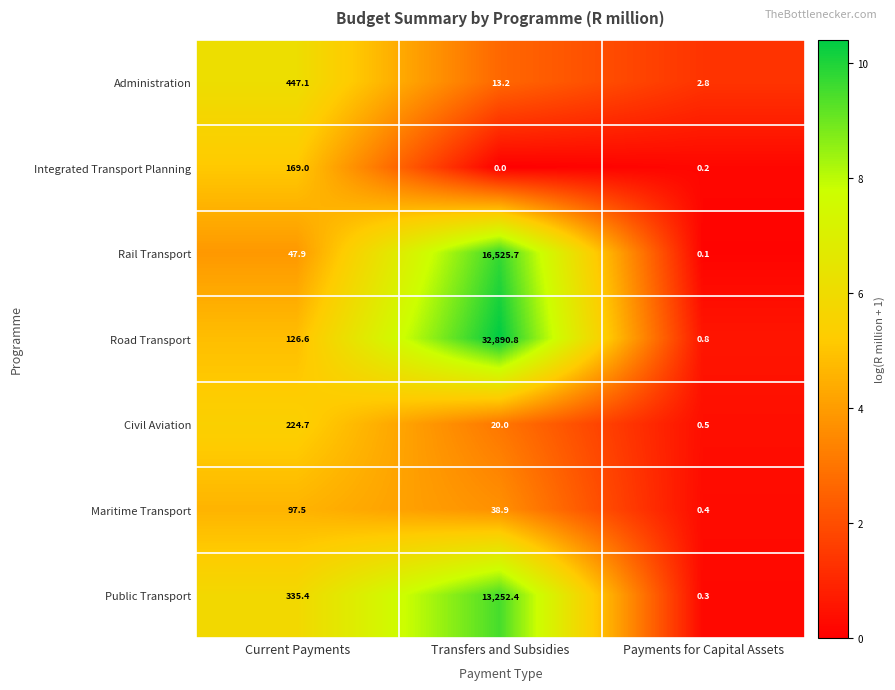

Which series has the widest spread of values?

Road Transport